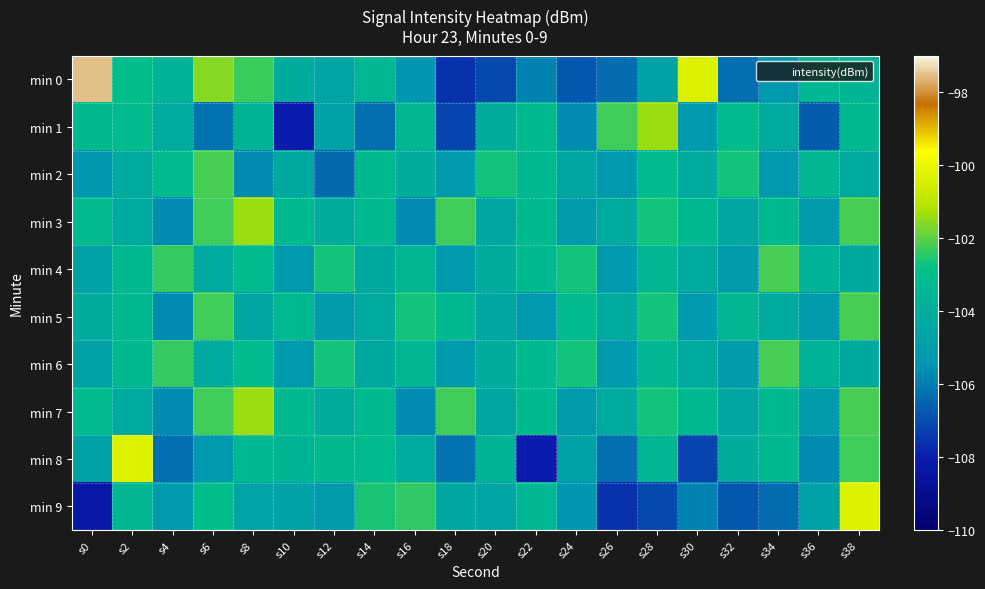

Reading left to right, list all the values displayed in this chart.

min 0: s0=-97.5	s2=-103.0	s4=-103.7	s6=-101.6	s8=-102.3	s10=-104.0	s12=-104.6	s14=-103.5	s16=-105.5	s18=-107.6	s20=-107.1	s22=-105.9	s24=-106.8	s26=-106.3	s28=-104.7	s30=-100.3	s32=-106.3	s34=-105.3	s36=-103.3	s38=-103.5
min 1: s0=-103.2	s2=-103.1	s4=-104.2	s6=-106.2	s8=-103.7	s10=-108.1	s12=-104.7	s14=-106.3	s16=-103.4	s18=-107.2	s20=-104.1	s22=-103.2	s24=-105.7	s26=-102.3	s28=-101.4	s30=-105.2	s32=-103.1	s34=-104.2	s36=-106.7	s38=-103.3
min 2: s0=-105.4	s2=-104.2	s4=-103.1	s6=-102.2	s8=-105.7	s10=-104.3	s12=-106.4	s14=-103.2	s16=-104.1	s18=-105.2	s20=-102.7	s22=-103.3	s24=-104.4	s26=-105.2	s28=-103.1	s30=-104.2	s32=-102.7	s34=-105.3	s36=-103.4	s38=-104.2
min 3: s0=-103.1	s2=-104.2	s4=-105.7	s6=-102.3	s8=-101.4	s10=-103.2	s12=-104.1	s14=-103.2	s16=-105.7	s18=-102.3	s20=-104.4	s22=-103.2	s24=-105.1	s26=-104.2	s28=-102.7	s30=-103.3	s32=-104.4	s34=-103.2	s36=-105.1	s38=-102.2
min 4: s0=-104.7	s2=-103.3	s4=-102.4	s6=-104.2	s8=-103.1	s10=-105.2	s12=-102.7	s14=-104.3	s16=-103.4	s18=-105.2	s20=-104.1	s22=-103.2	s24=-102.7	s26=-105.3	s28=-103.4	s30=-104.2	s32=-105.1	s34=-102.2	s36=-103.7	s38=-104.3
min 5: s0=-104.1	s2=-103.2	s4=-105.7	s6=-102.3	s8=-104.4	s10=-103.2	s12=-105.1	s14=-104.2	s16=-102.7	s18=-103.3	s20=-104.4	s22=-105.2	s24=-103.1	s26=-104.2	s28=-102.7	s30=-105.3	s32=-103.4	s34=-104.2	s36=-105.1	s38=-102.2
min 6: s0=-104.7	s2=-103.3	s4=-102.4	s6=-104.2	s8=-103.1	s10=-105.2	s12=-102.7	s14=-104.3	s16=-103.4	s18=-105.2	s20=-104.1	s22=-103.2	s24=-102.7	s26=-105.3	s28=-103.4	s30=-104.2	s32=-105.1	s34=-102.2	s36=-103.7	s38=-104.3
min 7: s0=-103.1	s2=-104.2	s4=-105.7	s6=-102.3	s8=-101.4	s10=-103.2	s12=-104.1	s14=-103.2	s16=-105.7	s18=-102.3	s20=-104.4	s22=-103.2	s24=-105.1	s26=-104.2	s28=-102.7	s30=-103.3	s32=-104.4	s34=-103.2	s36=-105.1	s38=-102.2
min 8: s0=-104.7	s2=-100.3	s4=-106.3	s6=-105.3	s8=-103.3	s10=-103.5	s12=-103.2	s14=-103.1	s16=-104.2	s18=-106.2	s20=-103.7	s22=-108.1	s24=-104.7	s26=-106.3	s28=-103.4	s30=-107.2	s32=-104.1	s34=-103.2	s36=-105.7	s38=-102.3
min 9: s0=-108.2	s2=-103.4	s4=-105.2	s6=-102.9	s8=-104.6	s10=-104.7	s12=-105.1	s14=-102.6	s16=-102.4	s18=-104.4	s20=-104.6	s22=-103.5	s24=-105.5	s26=-107.6	s28=-107.1	s30=-105.9	s32=-106.8	s34=-106.3	s36=-104.7	s38=-100.3